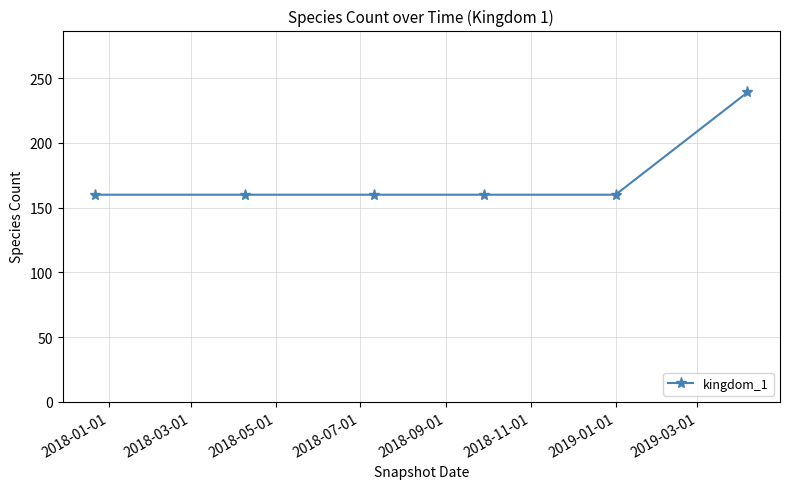

Reading left to right, transcribe all the data shown in this chart.

160	160	160	160	160	239